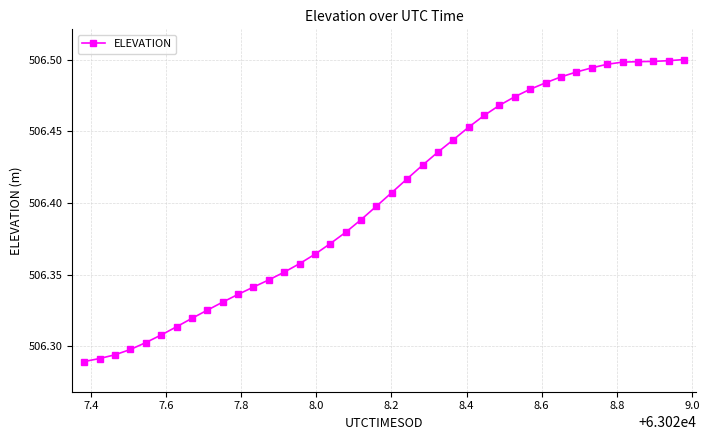

Count the values in the range 506 to 507.

40